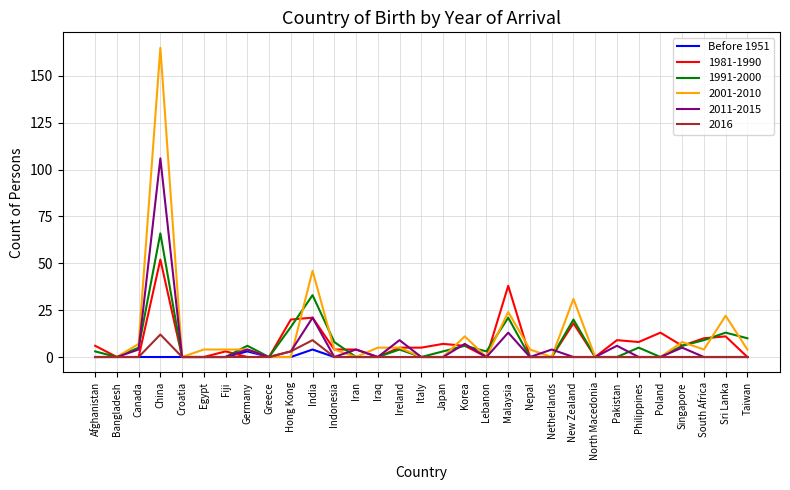

What position from the left is Croatia?

5